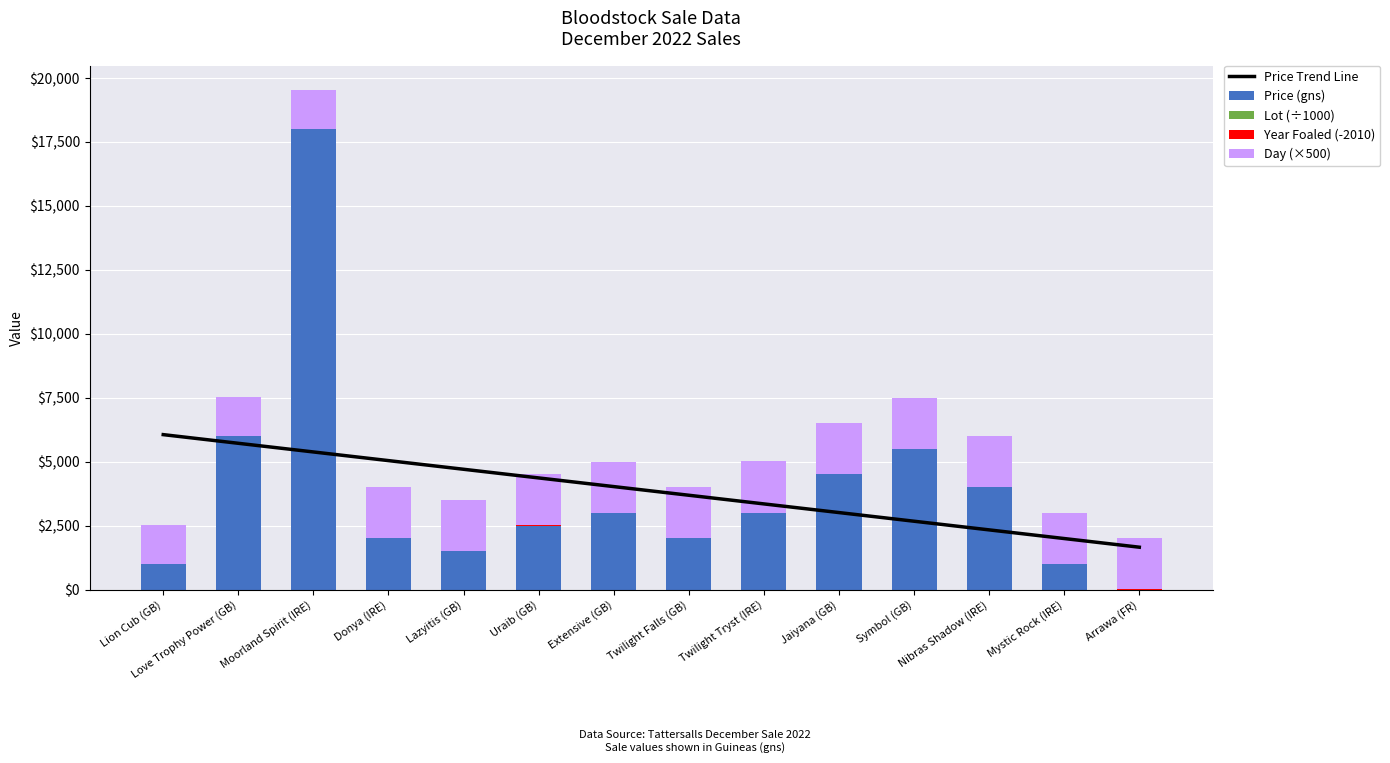

How many categories are shown in the chart?

14